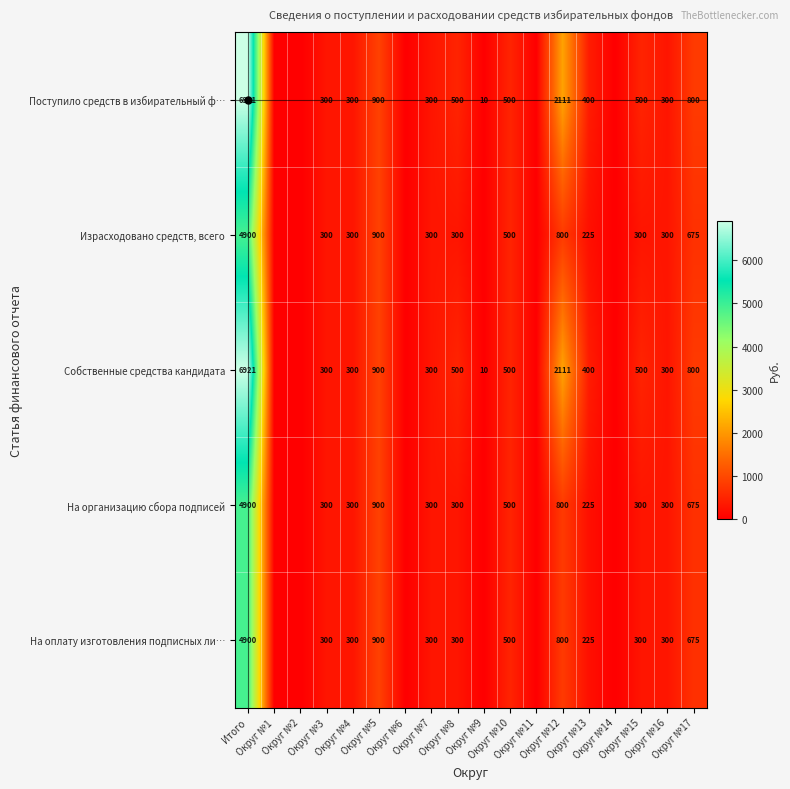

How many values in Поступило средств в избирательный ф… are above zero?

13